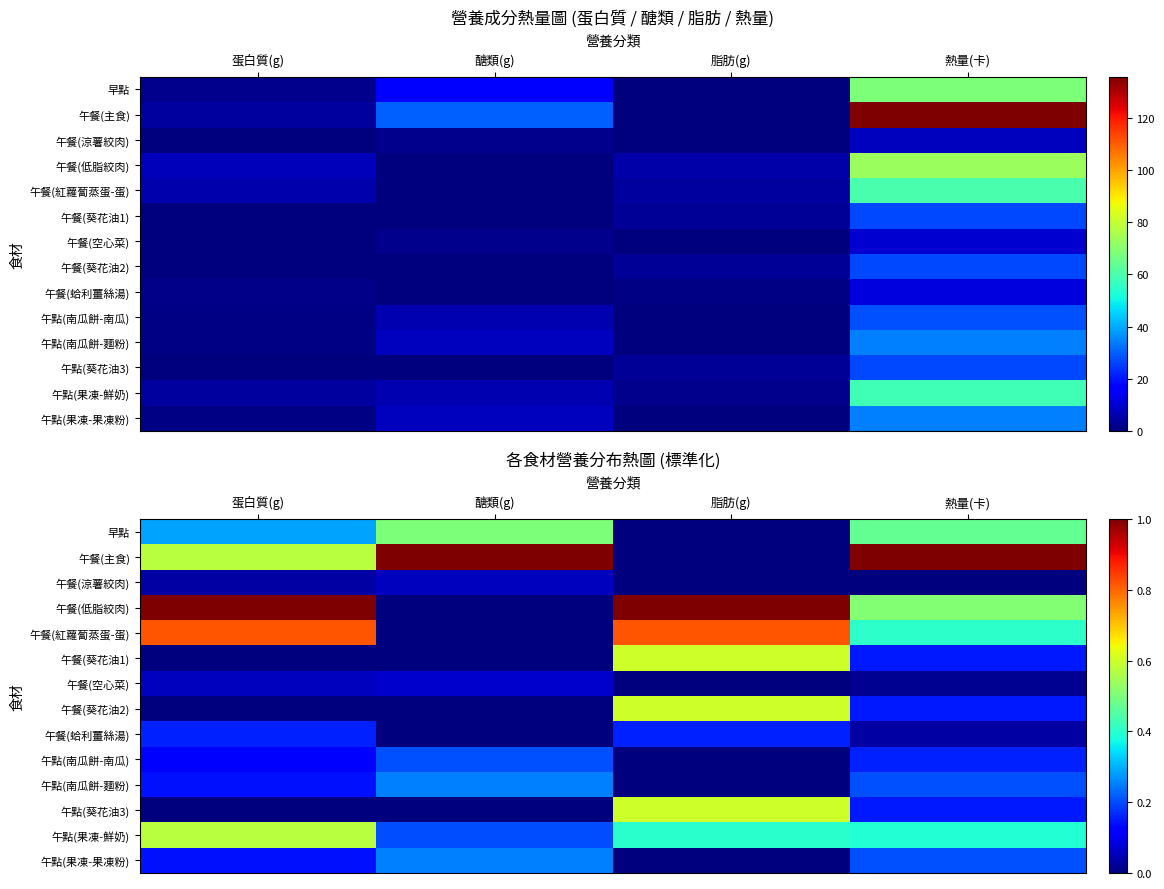

Is it true that 午點(南瓜餅-南瓜) equals 0.1 at 蛋白質(g)?

True